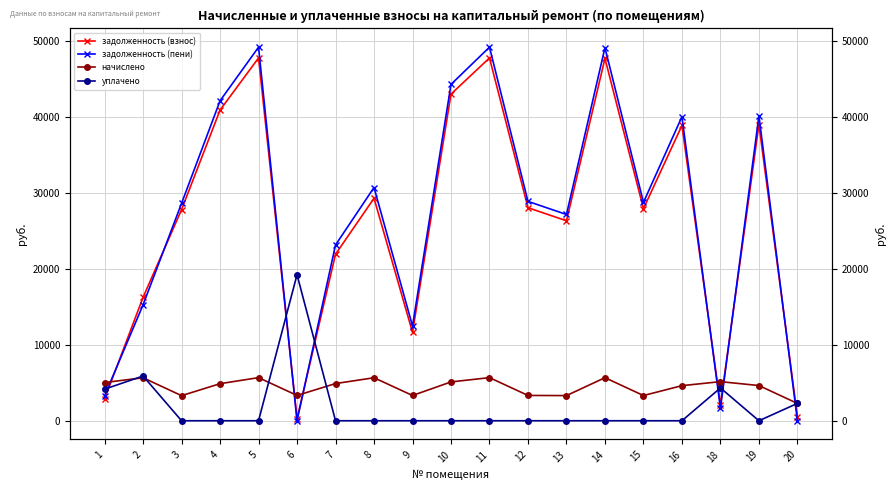

How many intersections are there between уплачено and начислено?

5